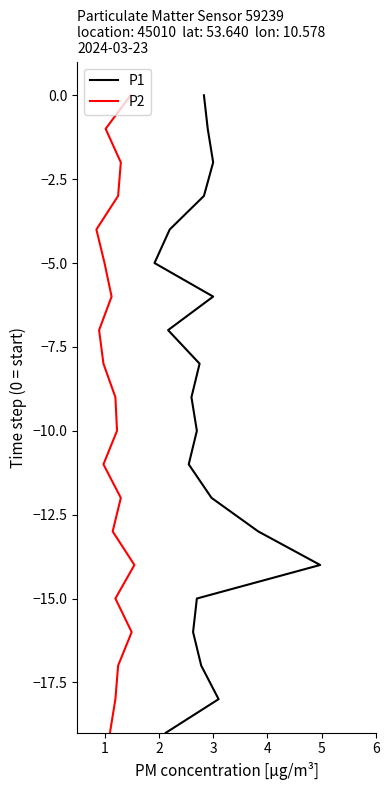

The value of P1 at 15 is -5. True or false?

False